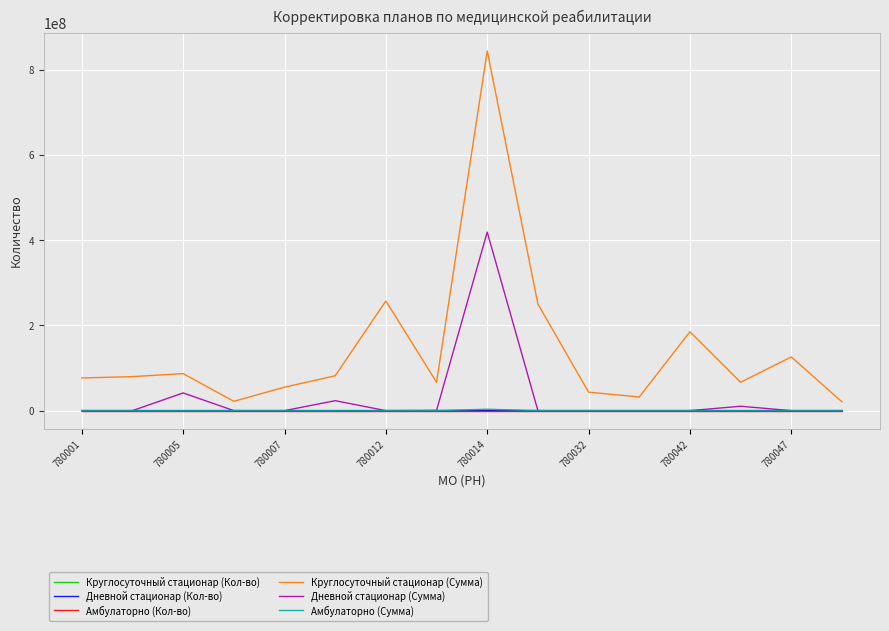

True or false: Круглосуточный стационар (Сумма) and Дневной стационар (Сумма) cross at least once.

False